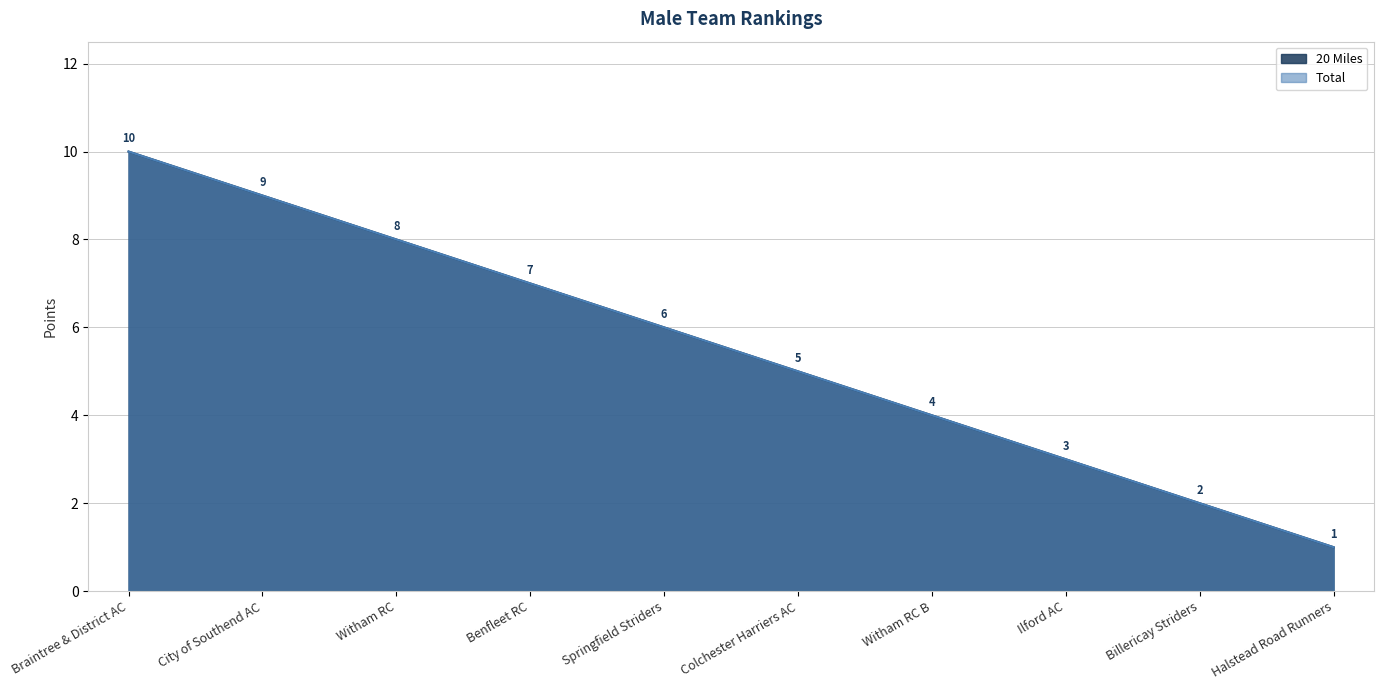

Where is 20 Miles nearest to the value 5?

Colchester Harriers AC